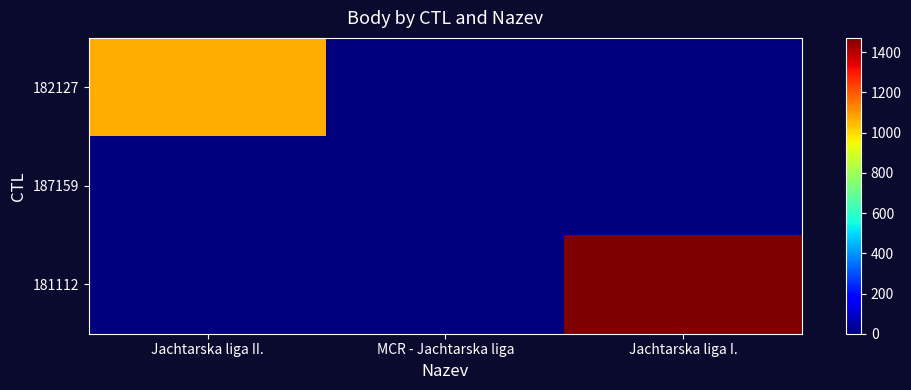

Rank the series by their maximum value, from lowest to highest.

187159, 182127, 181112